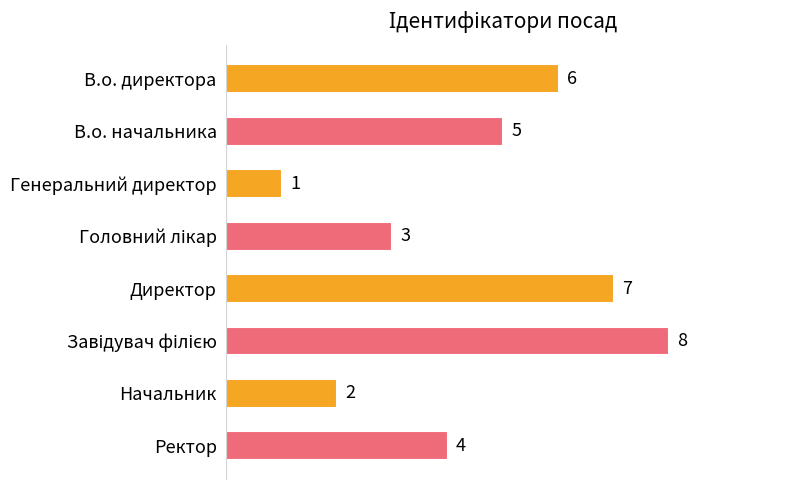

What is the difference between the maximum and minimum values?

7